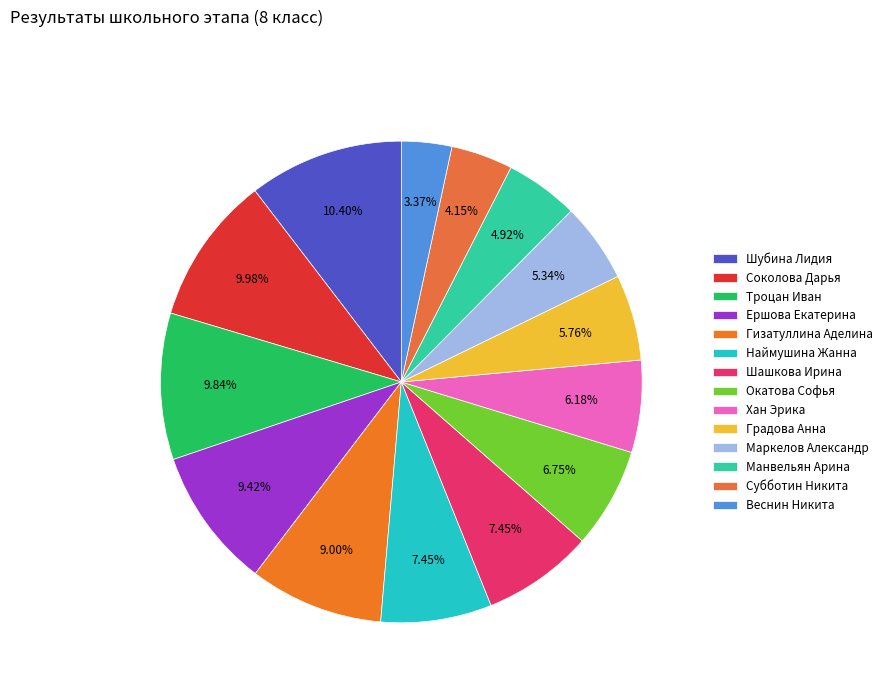

To the nearest percent, what is the average slice percentage?

7%